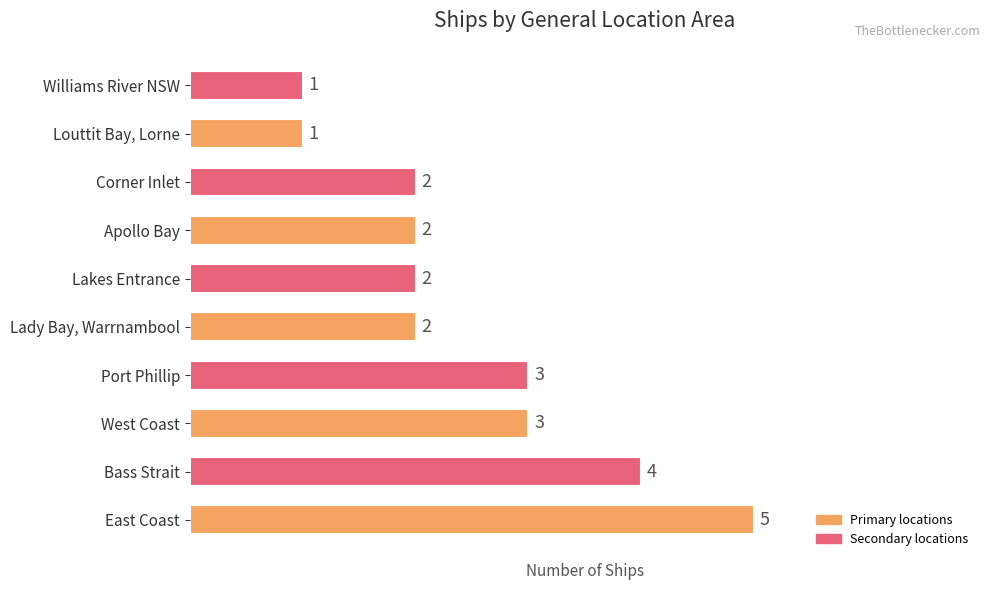

Reading bottom to top, list all the values displayed in this chart.

5	4	3	3	2	2	2	2	1	1